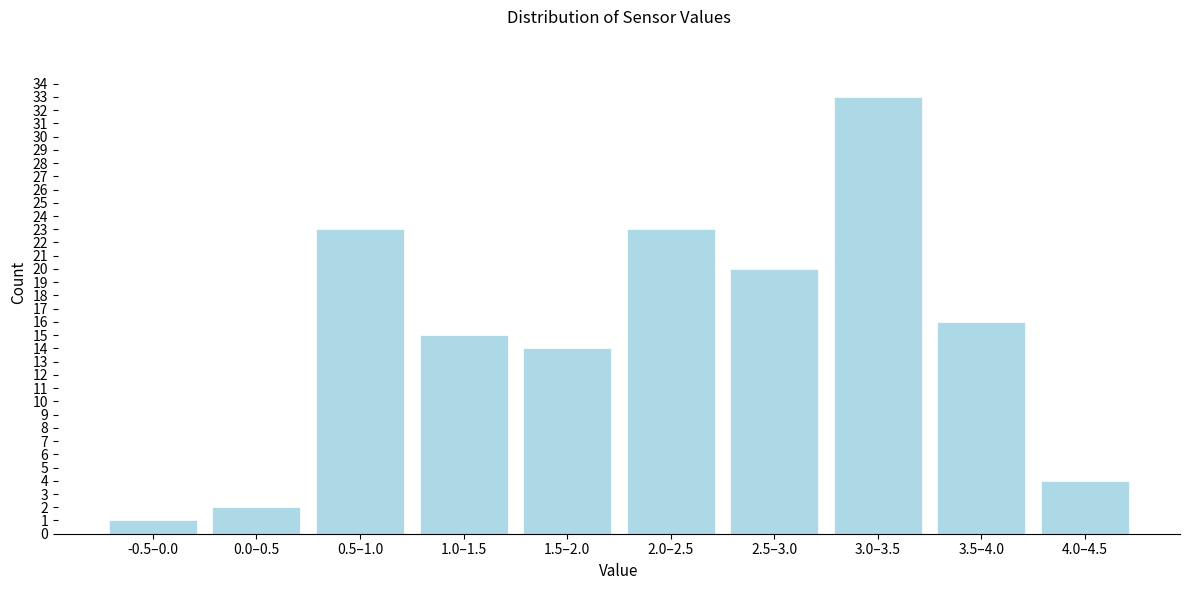

Reading left to right, transcribe all the data shown in this chart.

-0.5–0.0=1	0.0–0.5=2	0.5–1.0=23	1.0–1.5=15	1.5–2.0=14	2.0–2.5=23	2.5–3.0=20	3.0–3.5=33	3.5–4.0=16	4.0–4.5=4